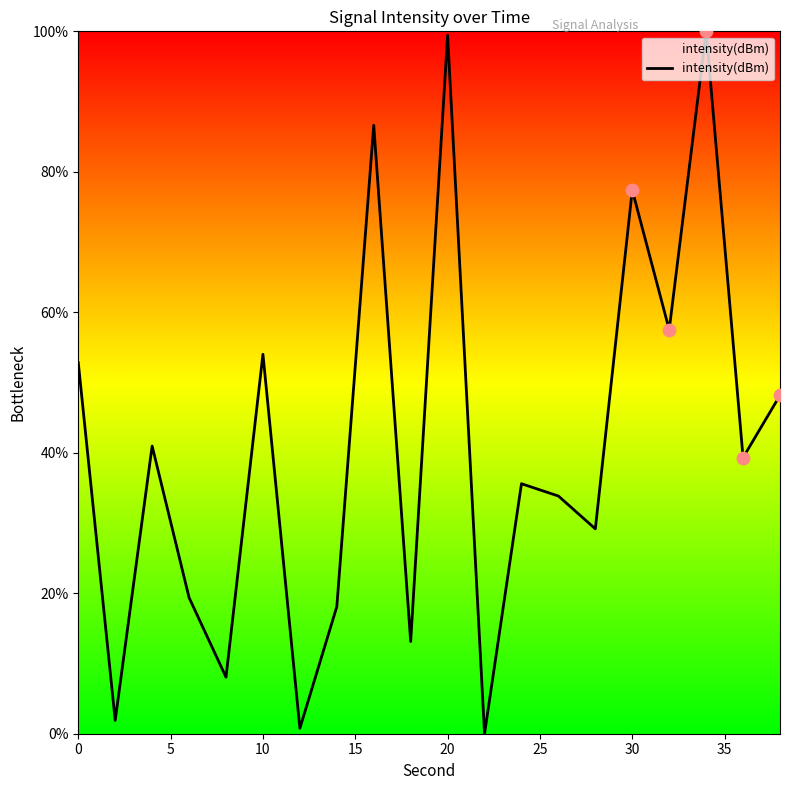

What is the greatest value displayed?

100.0